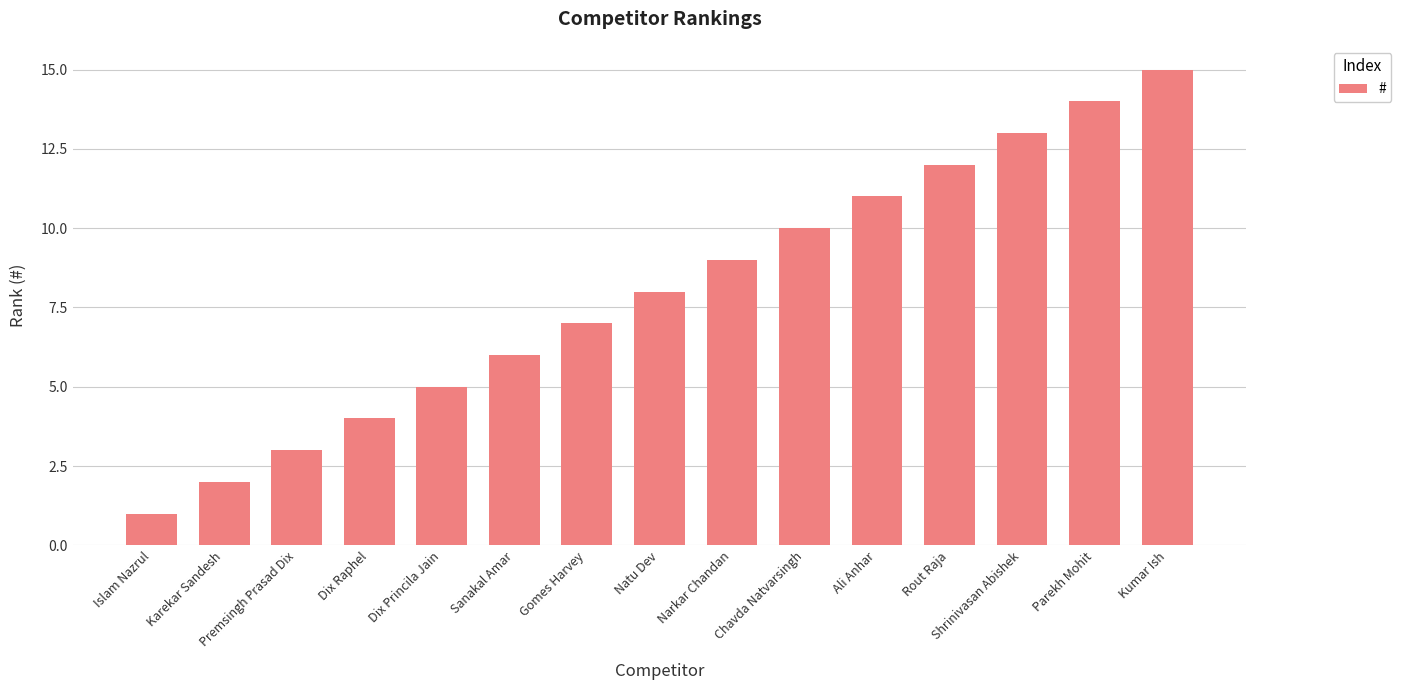

What is the value of the 8th bar from the left?

8